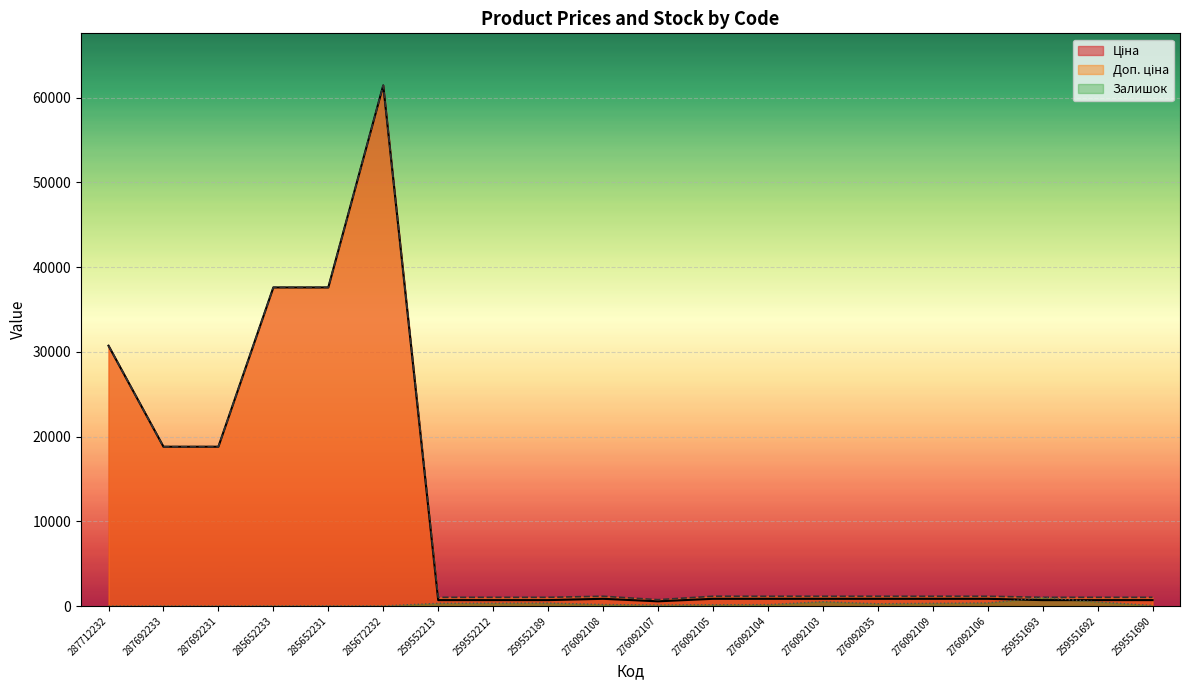

Rank the series by their maximum value, from lowest to highest.

Залишок, Ціна, Доп. ціна